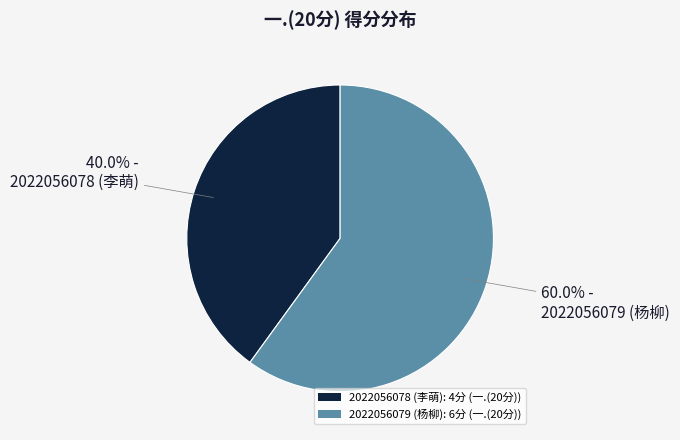

Count the number of slices in the pie.

2